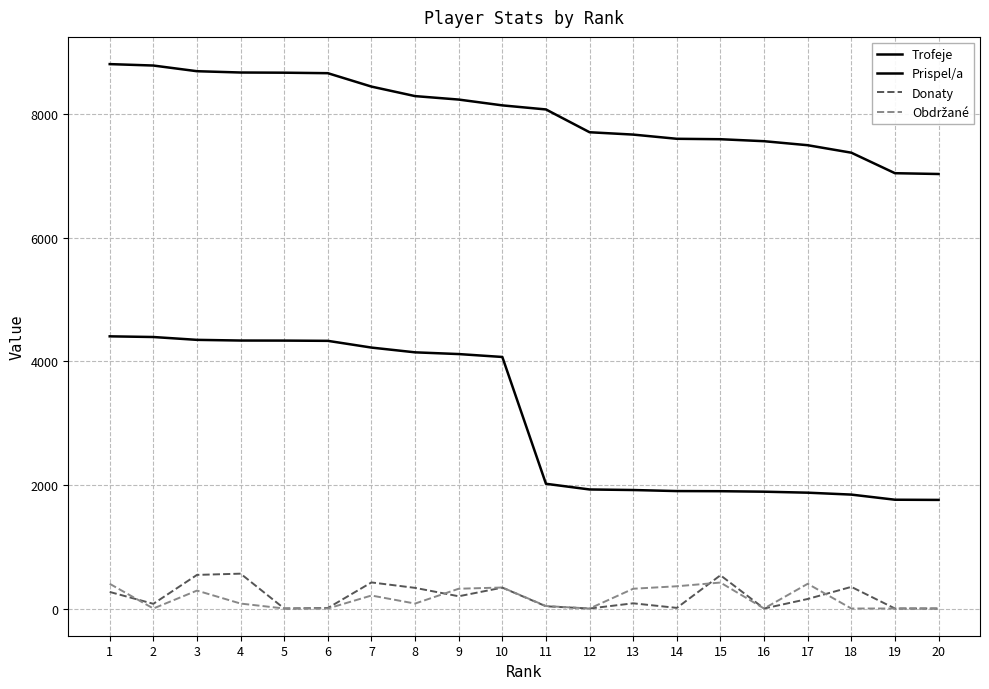

Which has a higher value, 2 or 6?

2